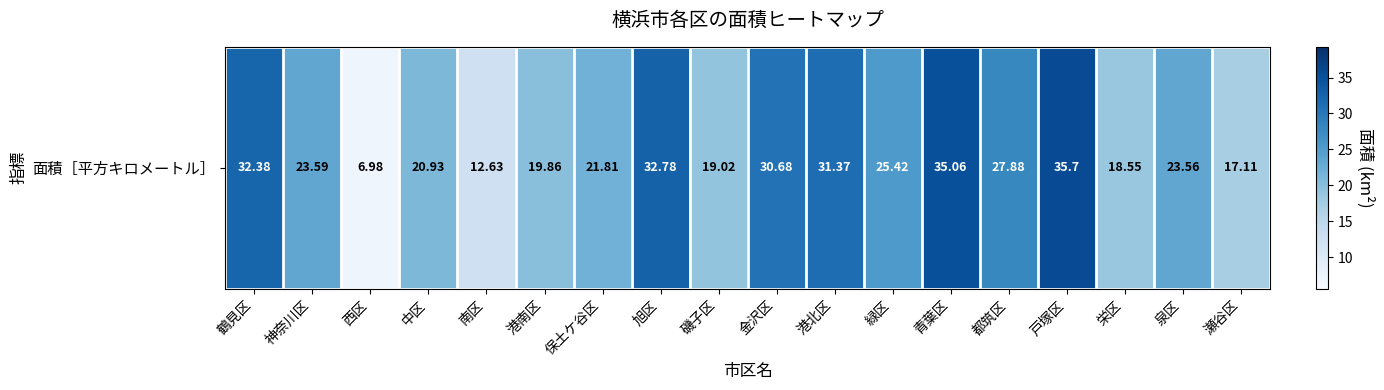

True or false: the data shows 27.9 at 都筑区.

True